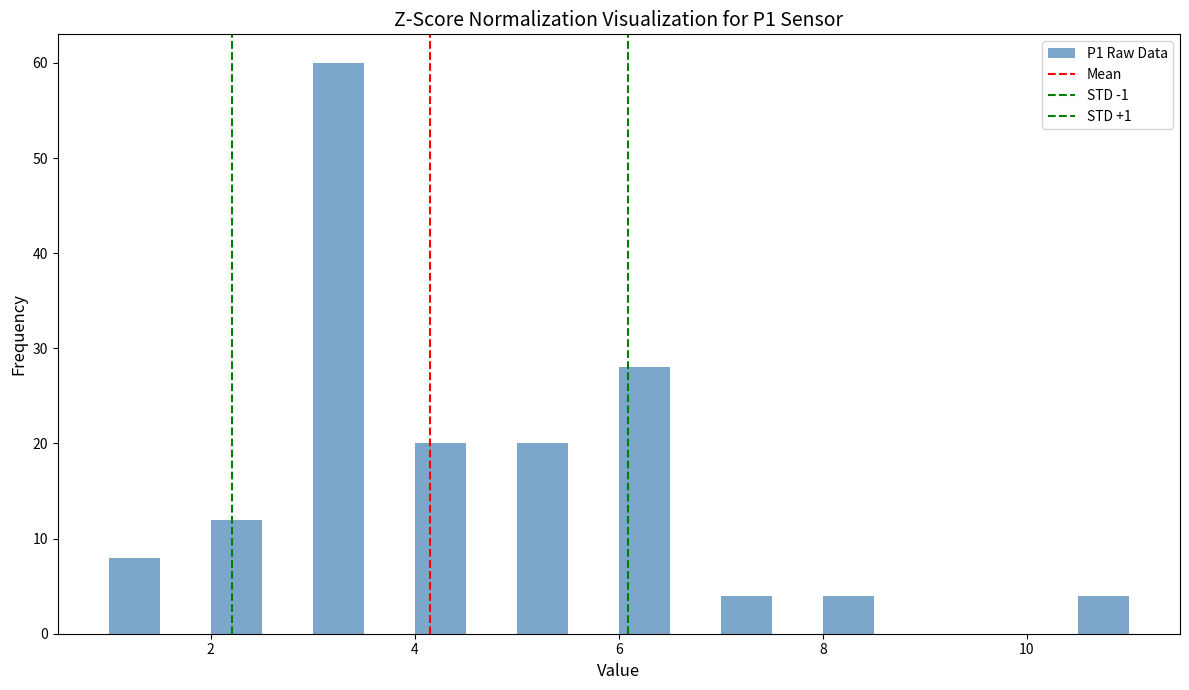

Read against the x-axis, roughly where is the centre of the tallest bar?

3.2